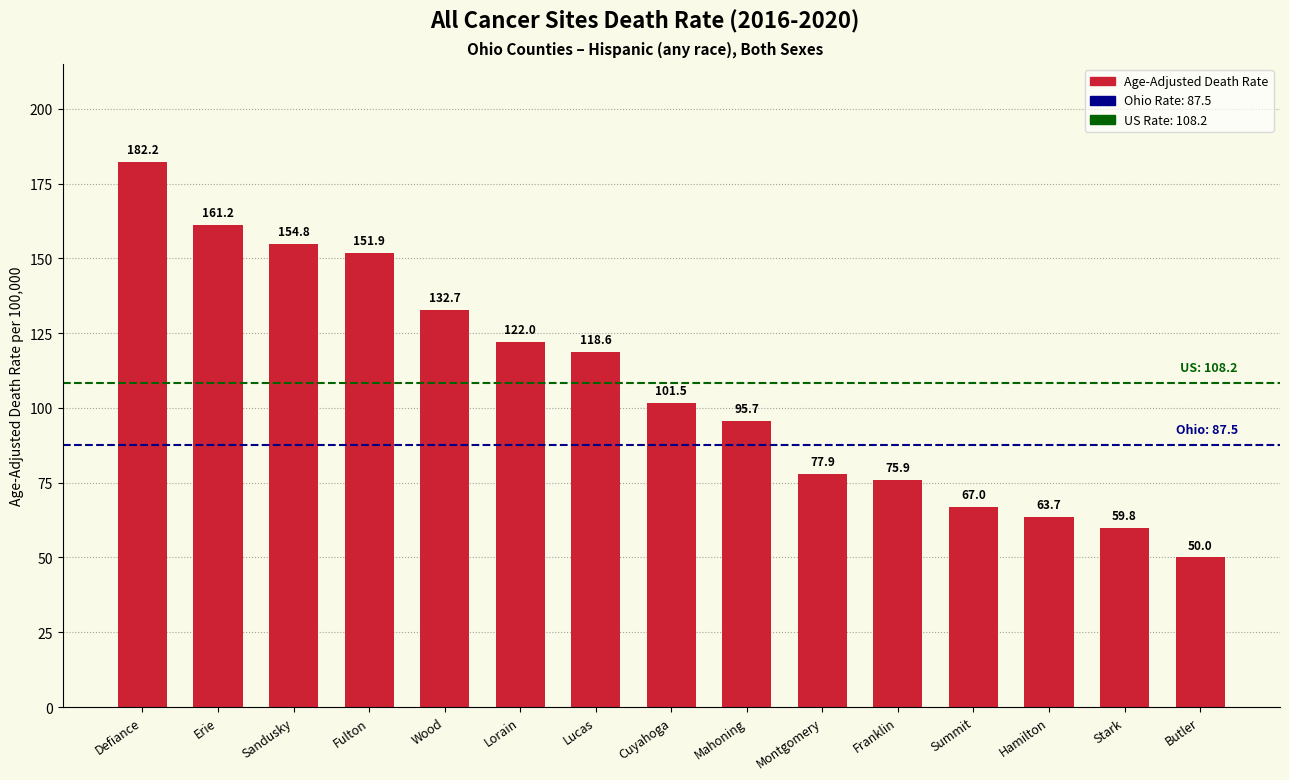

Reading right to left, extract all data points from this chart.

50.0	59.8	63.7	67.0	75.9	77.9	95.7	101.5	118.6	122.0	132.7	151.9	154.8	161.2	182.2